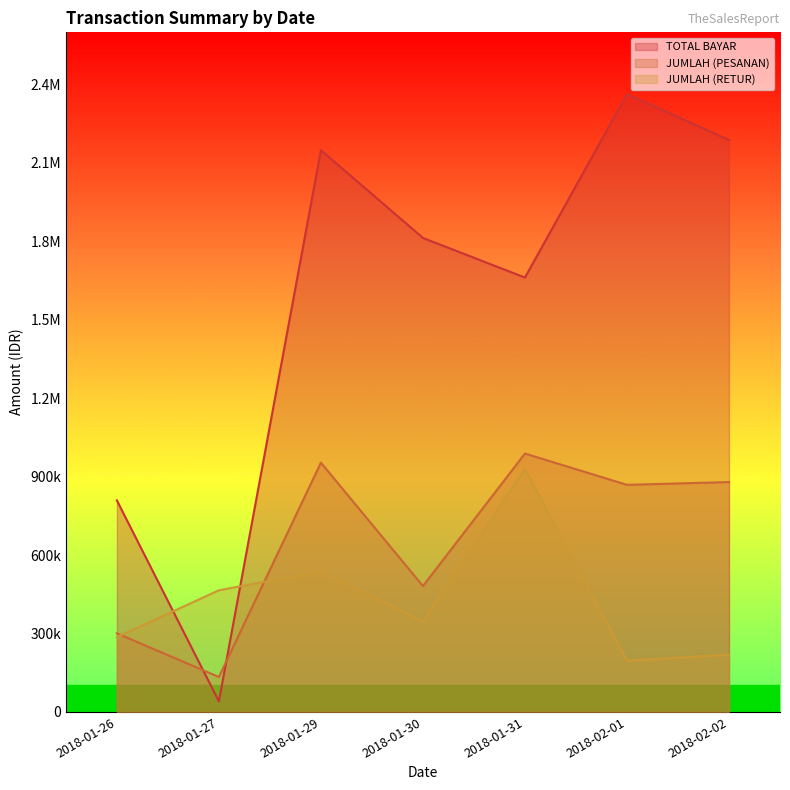

List the labels in order of JUMLAH (PESANAN) value, smallest first.

2018-01-27, 2018-01-26, 2018-01-30, 2018-02-01, 2018-02-02, 2018-01-29, 2018-01-31